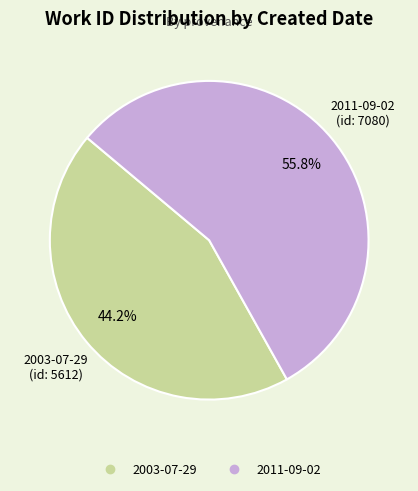

Is it true that 2011-09-02 is 56% of the pie?

True